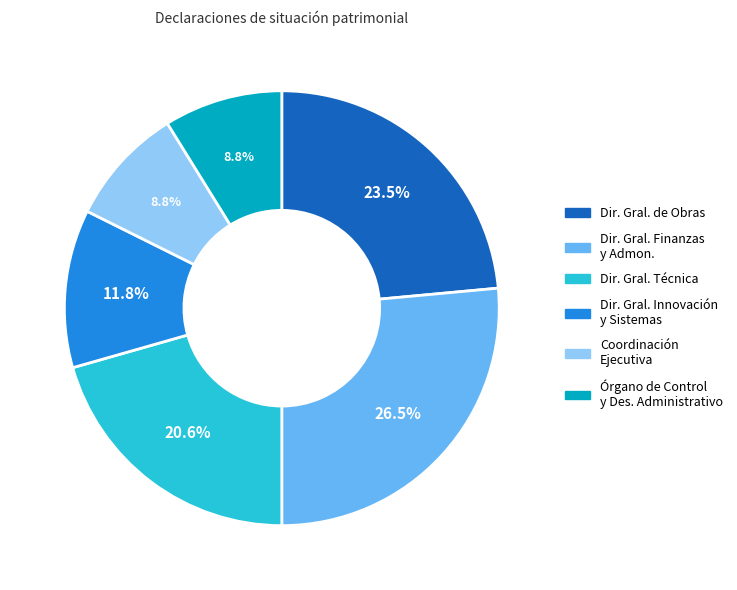

Which category has the biggest portion of the pie?

Dir. Gral. Finanzas y Admon.